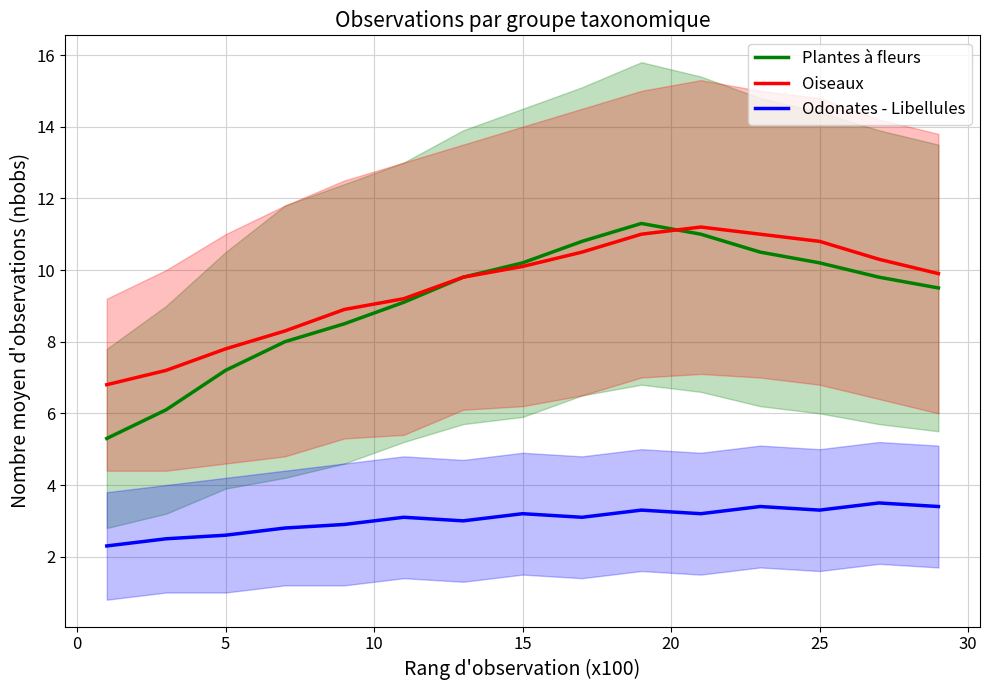

True or false: Odonates - Libellules and Oiseaux cross at least once.

False